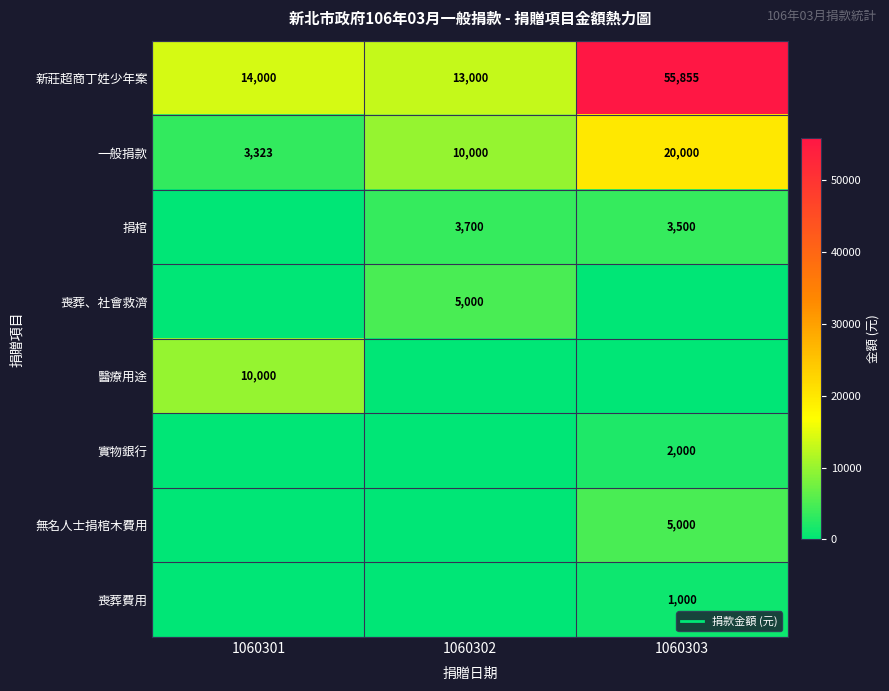

Rank the series at 1060301 from lowest to highest value.

捐棺, 喪葬、社會救濟, 實物銀行, 無名人士捐棺木費用, 喪葬費用, 一般捐款, 醫療用途, 新莊超商丁姓少年案